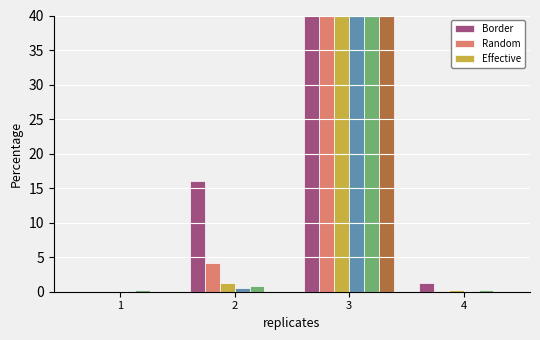

Which category has the highest value across all series?

3